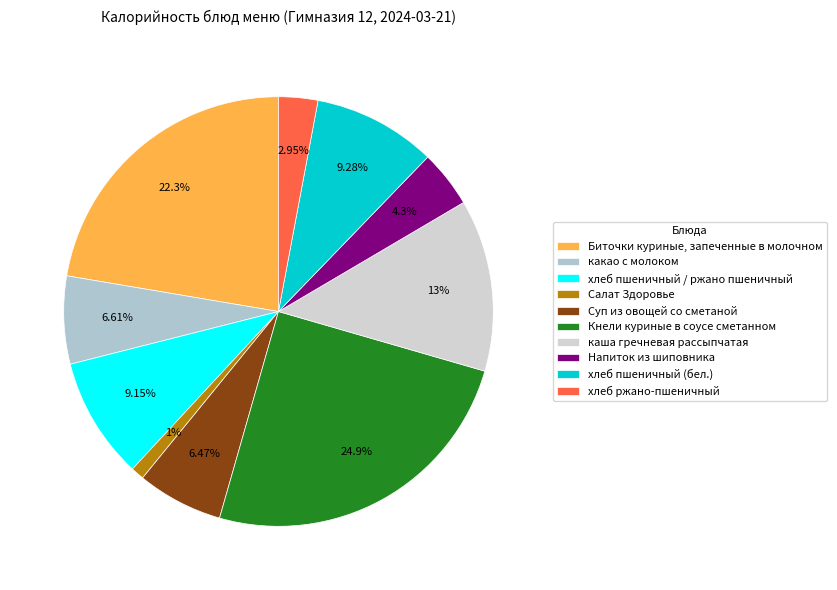

Approximately how many times larger is the value at Кнели куриные в соусе сметанном compared to хлеб ржано-пшеничный?

8.4